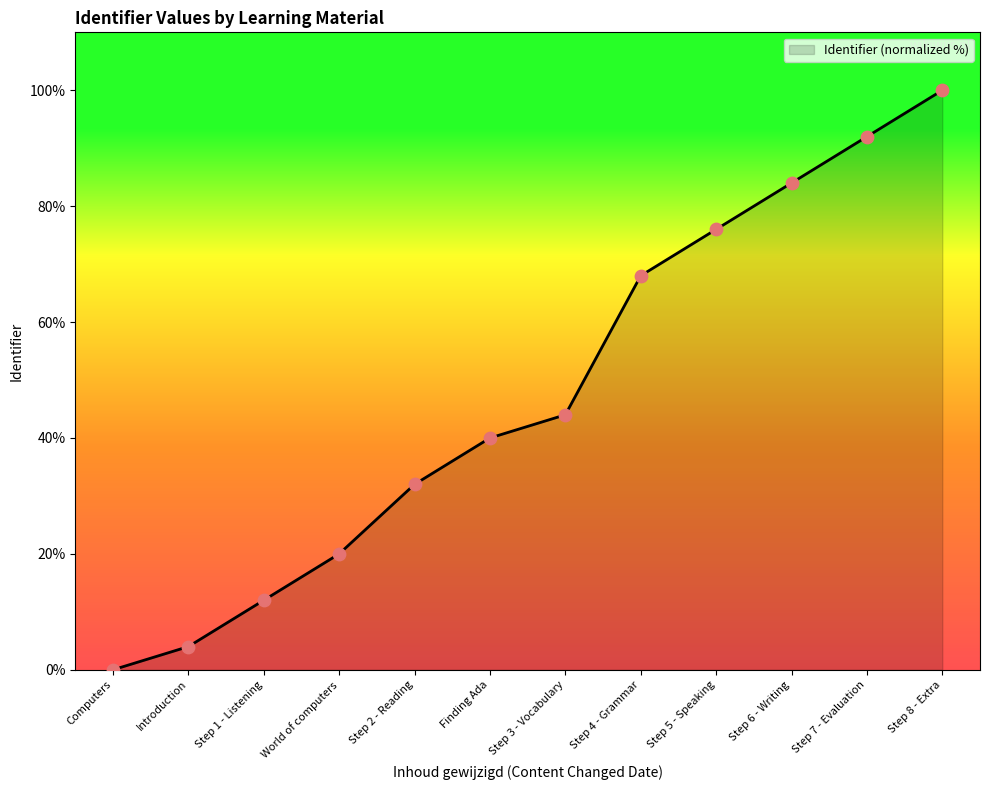

Between World of computers and Introduction, which is larger?

World of computers